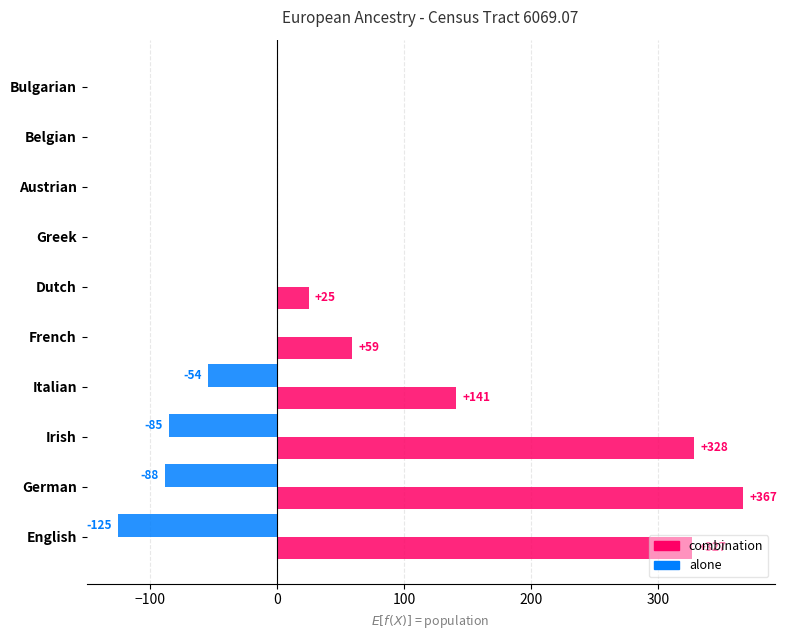

What is the sum of all combination values?

1247